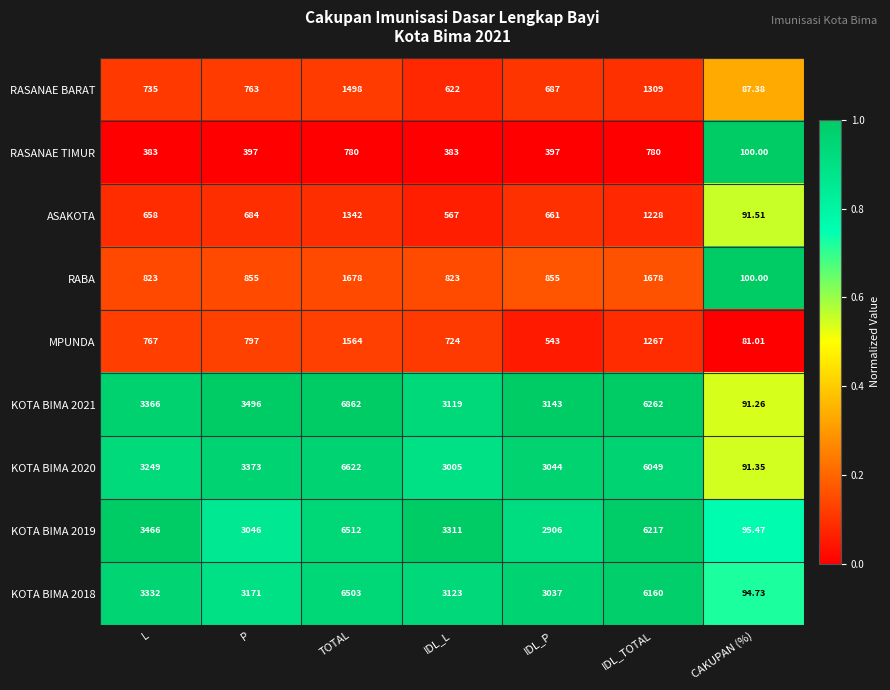

Rank the categories by RASANAE BARAT value from highest to lowest.

TOTAL, IDL_TOTAL, P, L, IDL_P, IDL_L, CAKUPAN (%)